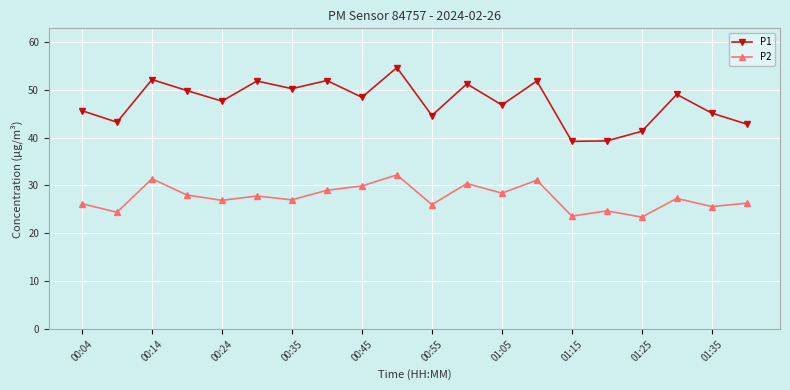

Which series has the largest total across all categories?

P1